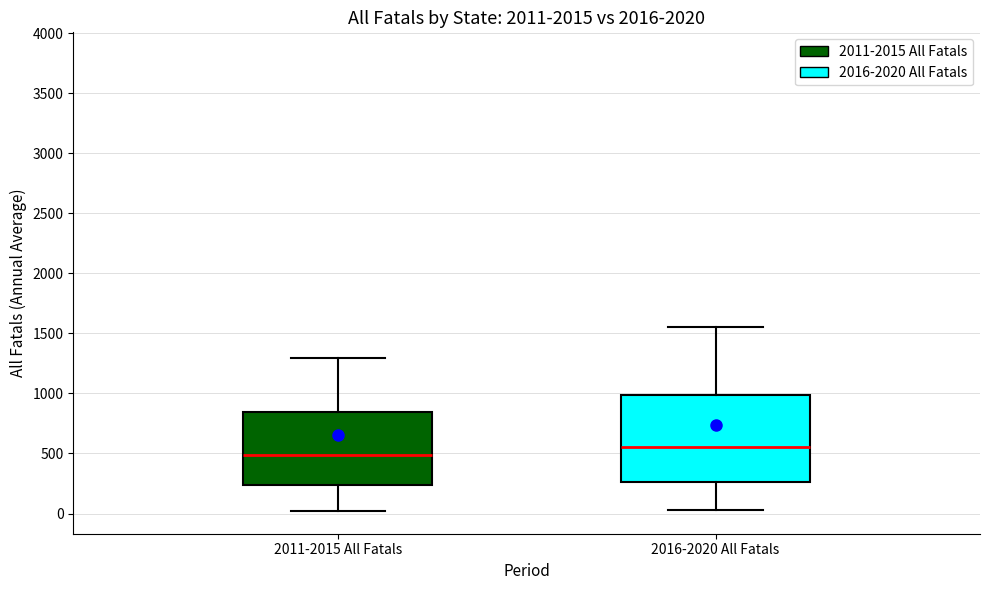

Reading left to right, read every box against the y-axis: the position of its median line, the range the box covers, and the ends of its whiskers. The values are not printed on the chart, so give them approximately, as read against the axis.

2011-2015 All Fatals: median 500, box 250 to 850, whiskers 0 to 1300
2016-2020 All Fatals: median 550, box 250 to 1000, whiskers 50 to 1550